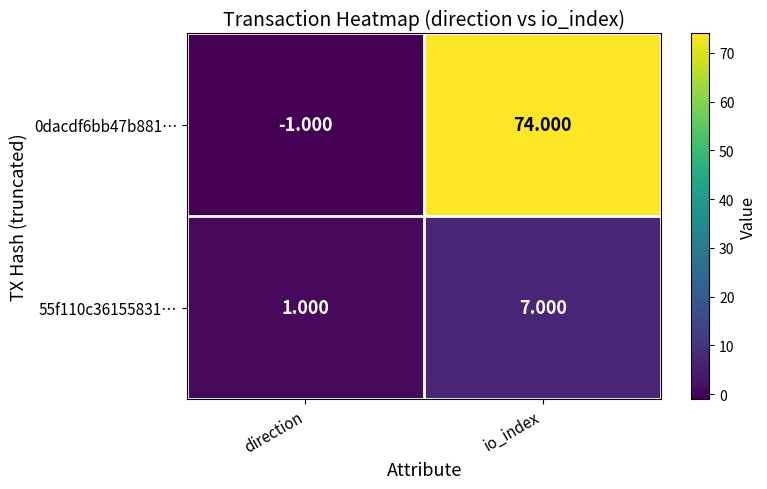

At which label is 55f110c36155831… closest to 4?

direction